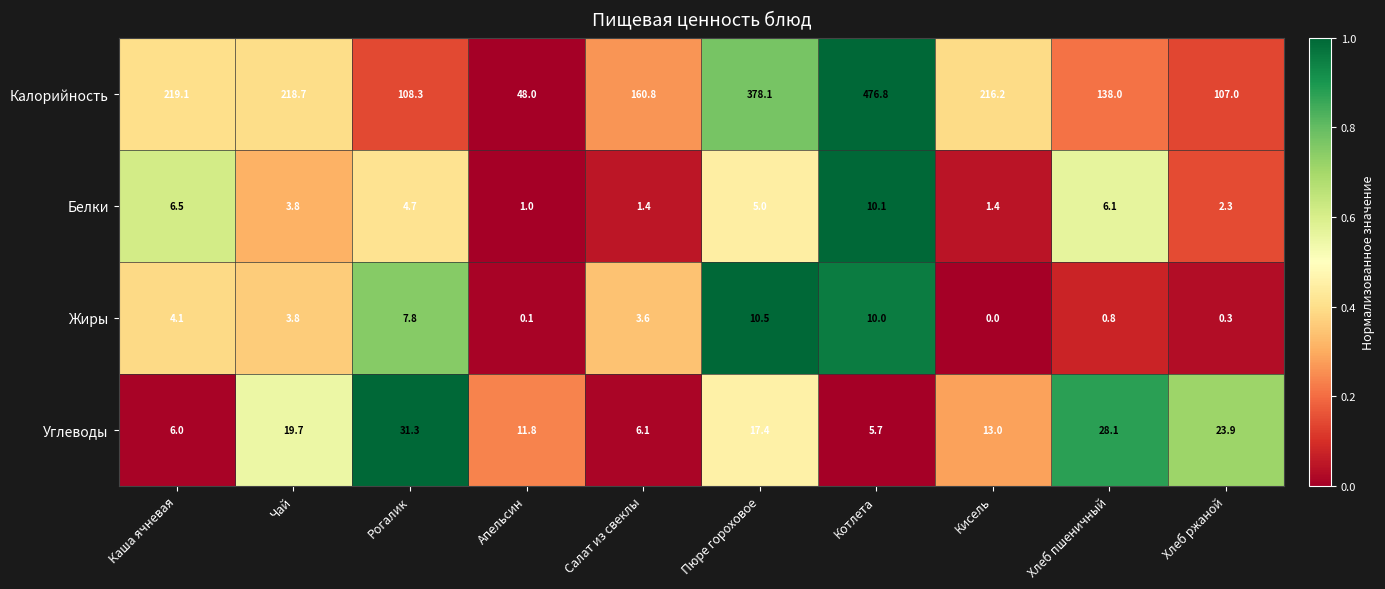

The Углеводы series shows 9.0 at Чай. True or false?

False